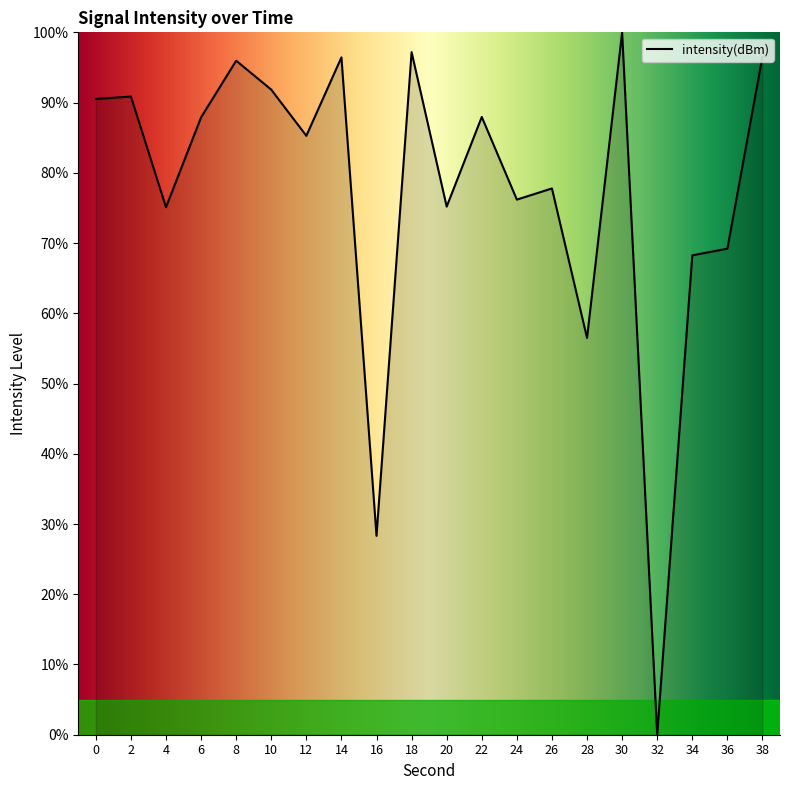

The value at 2 is 90.9. True or false?

True